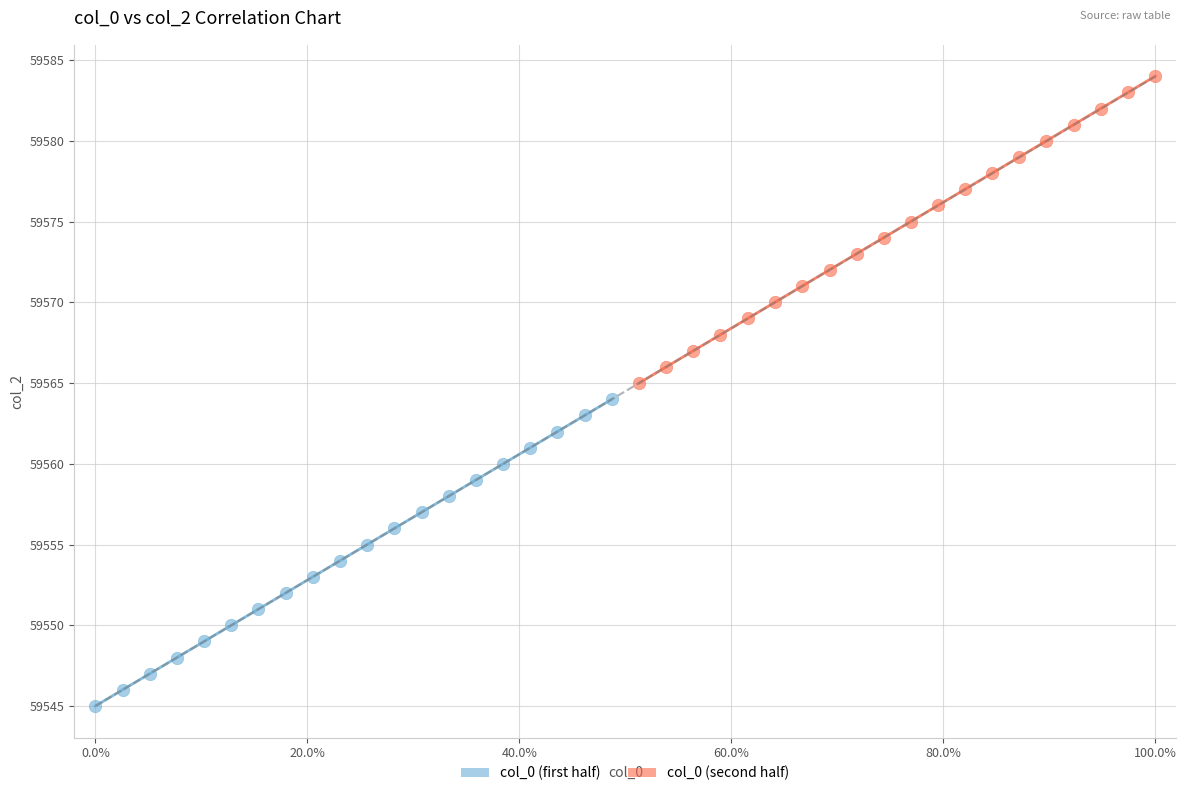

Which series contains the highest Y value?

col_0 (second half)